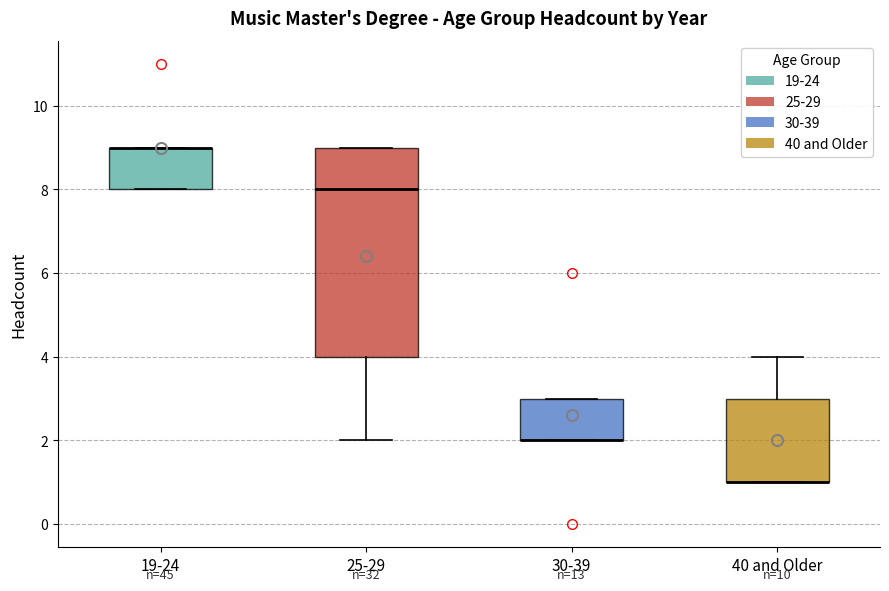

Reading left to right, transcribe this box plot: for each box, give where its median line is, the range the box spans, and where its two whiskers end, as read against the y-axis. The values are not printed on the chart, so give them approximately, as read against the axis.

19-24: median 9 (drawn on the box's upper edge), box 8 to 9, whiskers 8 to 9
25-29: median 8, box 4 to 9, whiskers 2 to 9
30-39: median 2 (drawn on the box's lower edge), box 2 to 3, whiskers 2 to 3
40 and Older: median 1 (drawn on the box's lower edge), box 1 to 3, whiskers 1 to 4